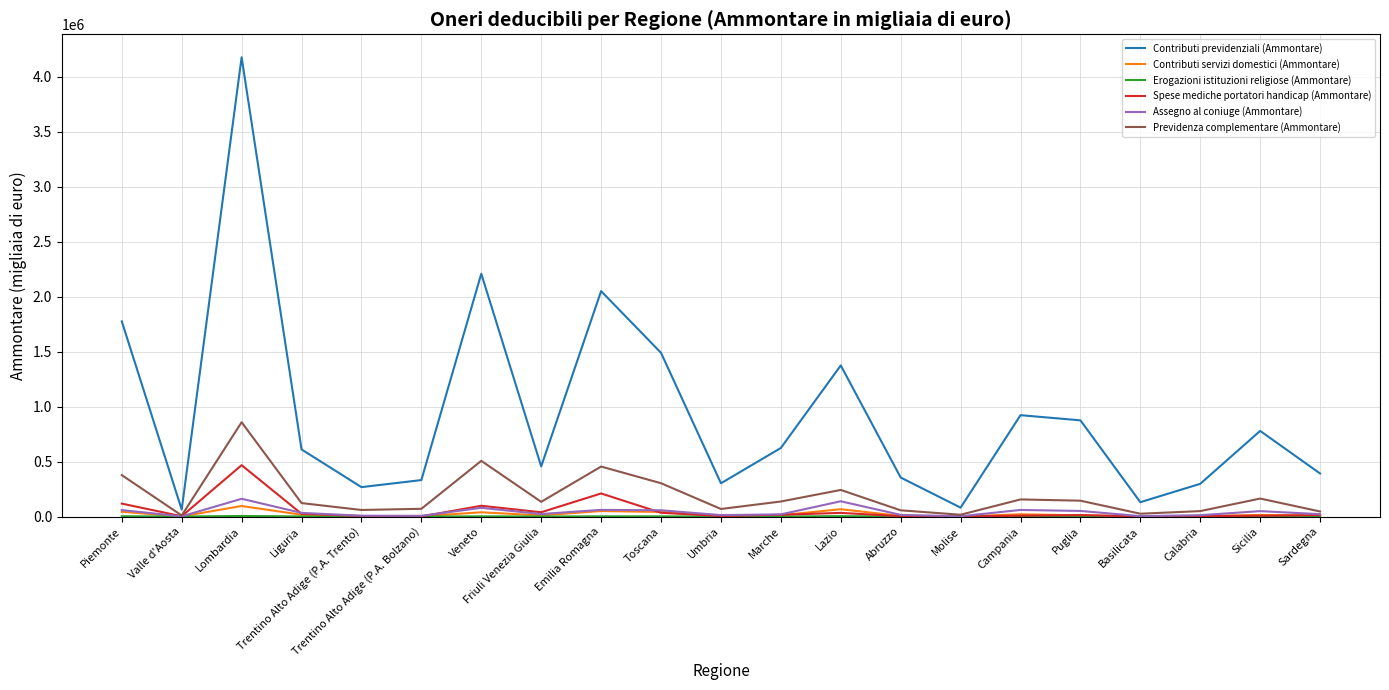

Is it true that Contributi previdenziali (Ammontare) equals 538823 at Veneto?

False